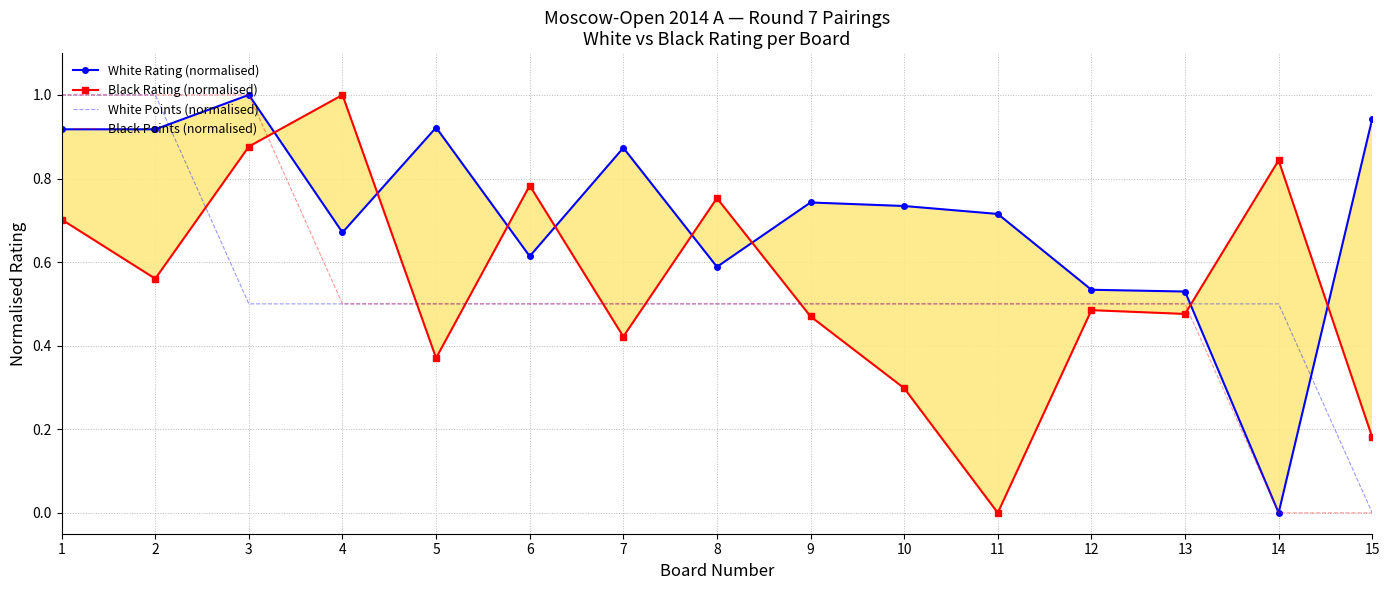

Rank the series by their maximum value, from lowest to highest.

White Points (normalised), Black Points (normalised), White Rating (normalised), Black Rating (normalised)